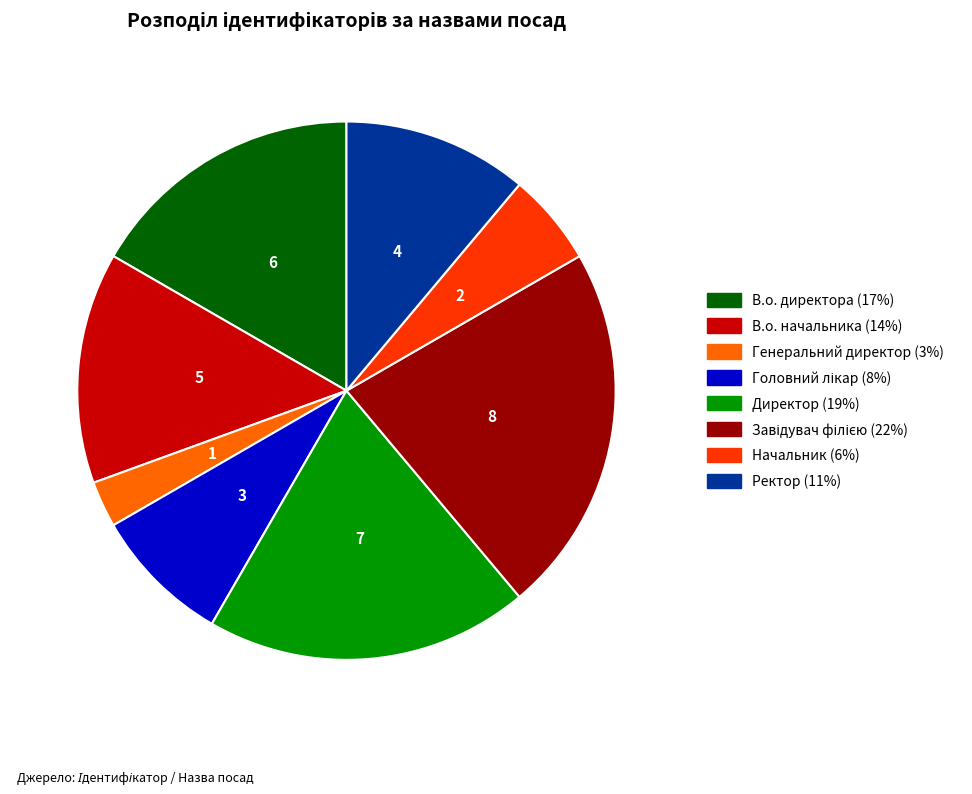

Is it true that Начальник is 6% of the pie?

True